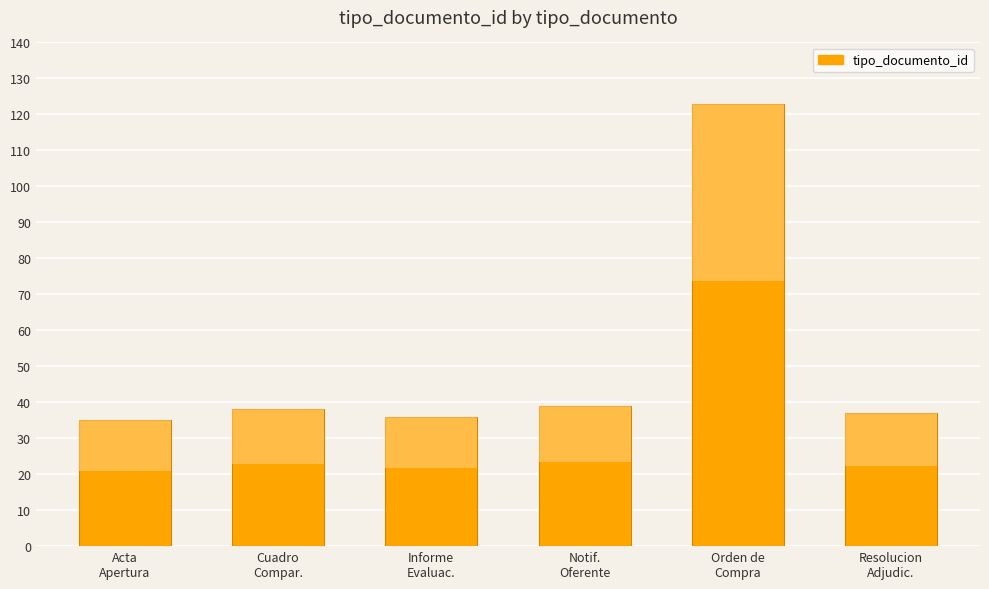

Reading left to right, what are all the values shown in this chart?

Acta
Apertura=35	Cuadro
Compar.=38	Informe
Evaluac.=36	Notif.
Oferente=39	Orden de
Compra=123	Resolucion
Adjudic.=37